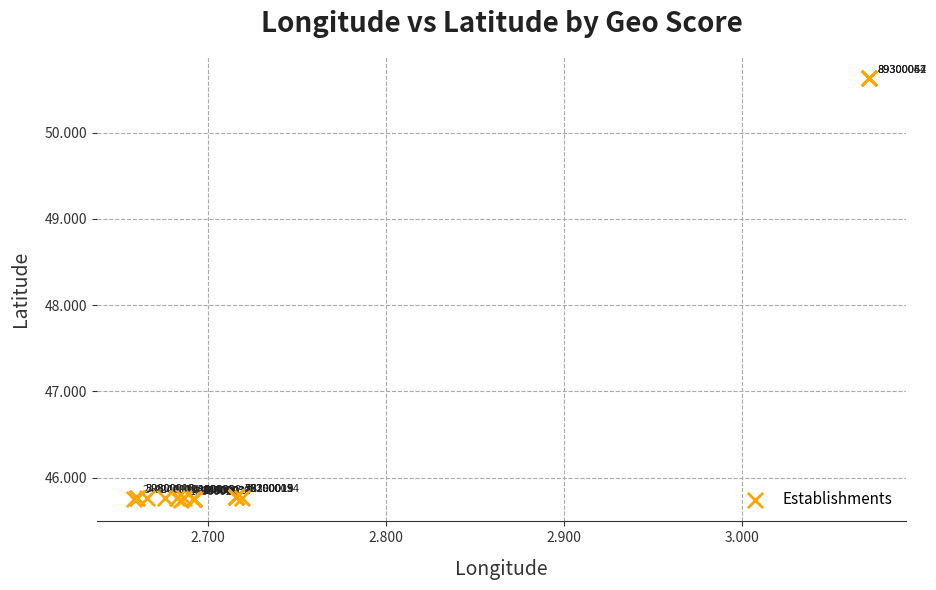

What Y value in the scatter plot is closest to 48?

45.8